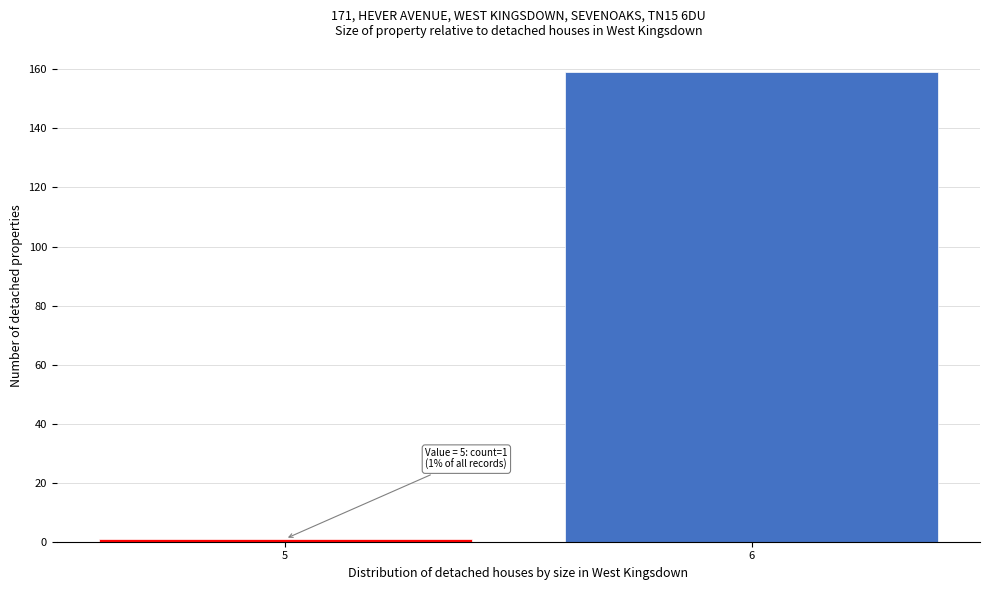

Reading left to right, what are all the values shown in this chart?

5=1	6=159